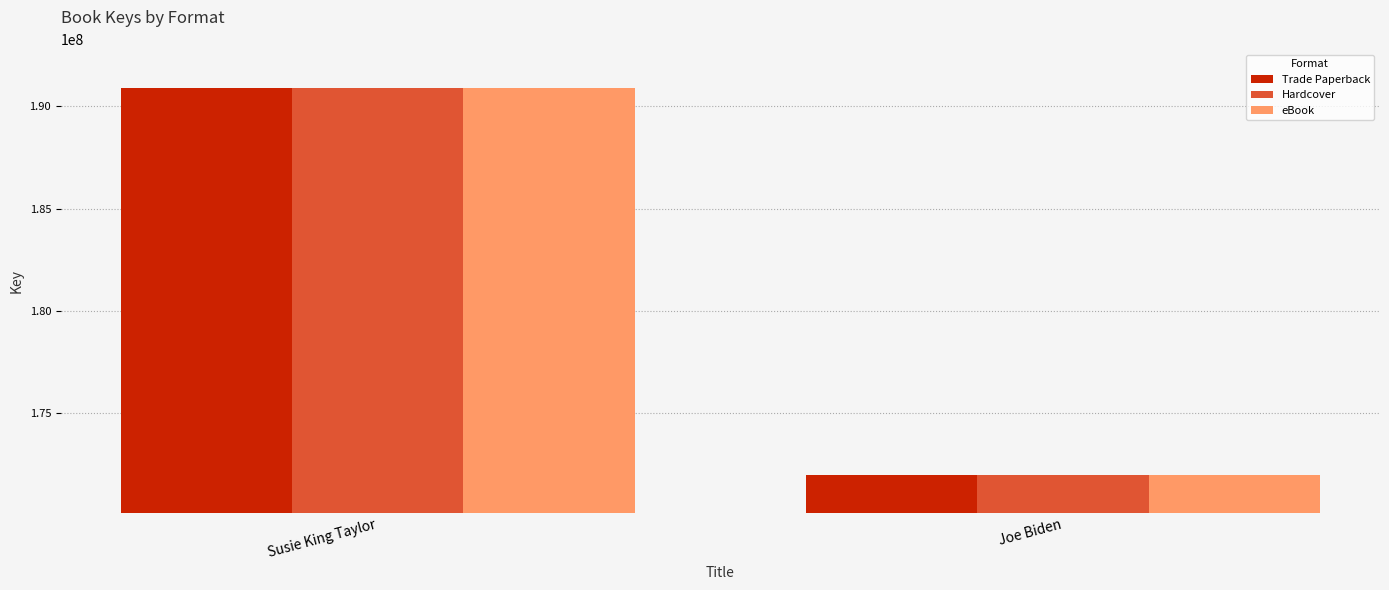

True or false: Hardcover has a value of 190885377 at Susie King Taylor.

True